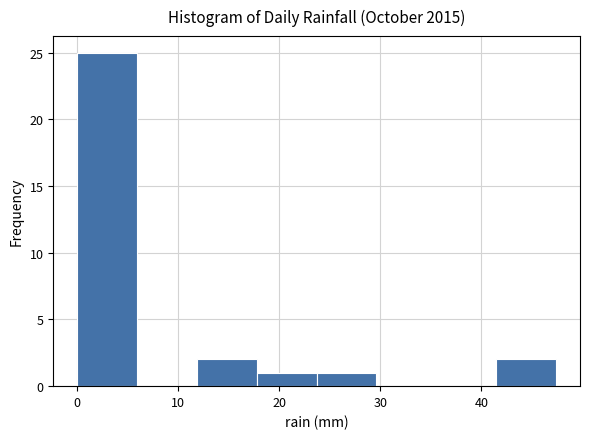

Reading left to right, transcribe this chart: for each bar, give the range it covers on the x-axis and its height. Neither the bar edges nor the heights are printed on the chart, so give them approximately, as read against the axes.

0 to 6: 25
6 to 12: 0
12 to 18: 2
18 to 24: 1
24 to 30: 1
30 to 36: 0
36 to 41: 0
41 to 47: 2